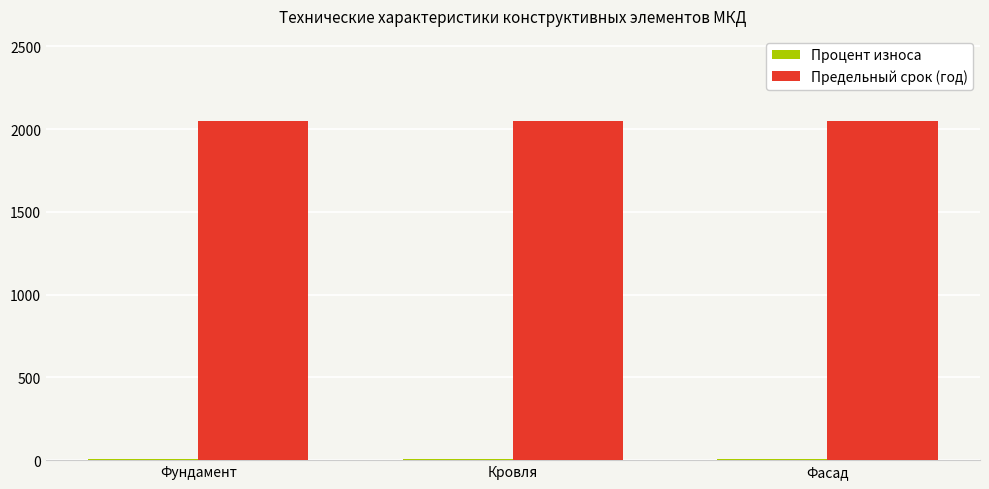

Which series has the largest total across all categories?

Предельный срок (год)